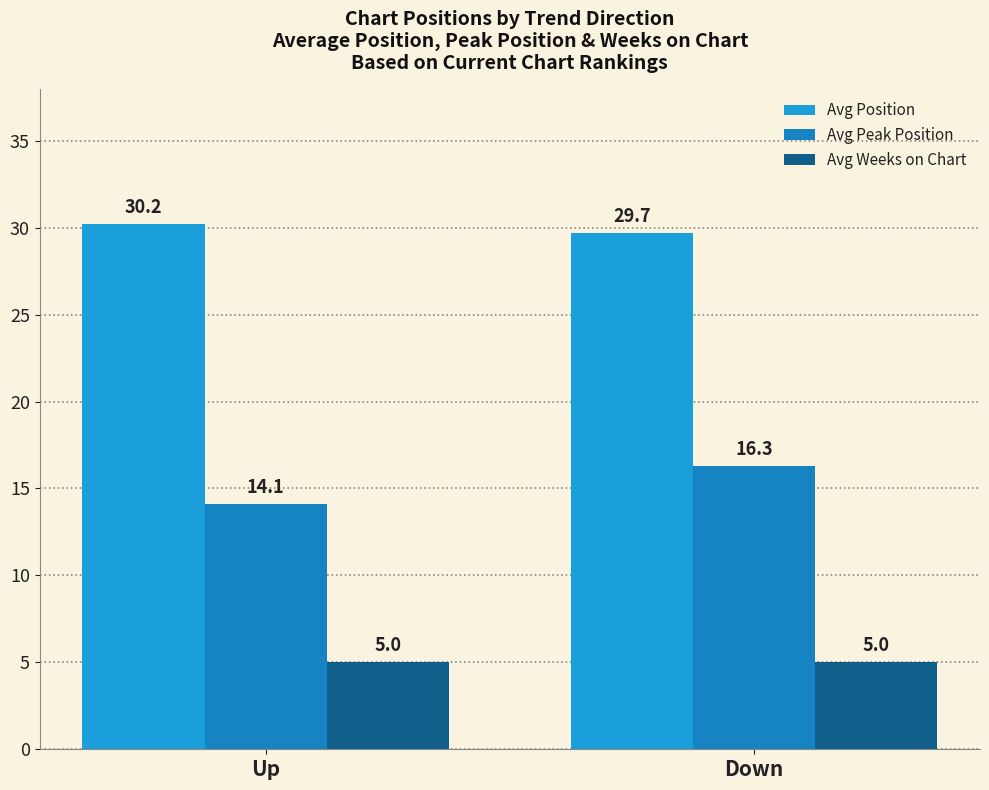

The Avg Weeks on Chart series shows 3.1 at Up. True or false?

False